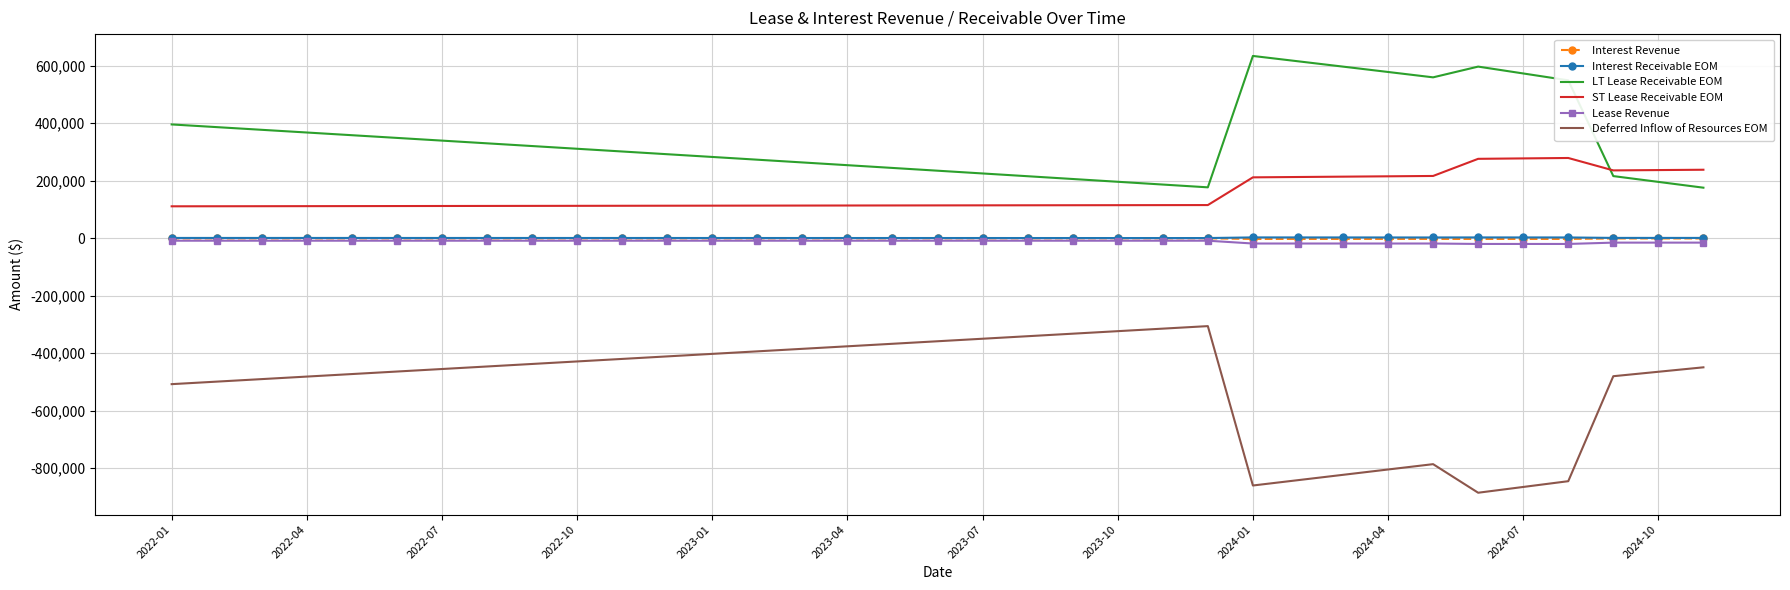

What is the sum of all LT Lease Receivable EOM values?

12177928.4